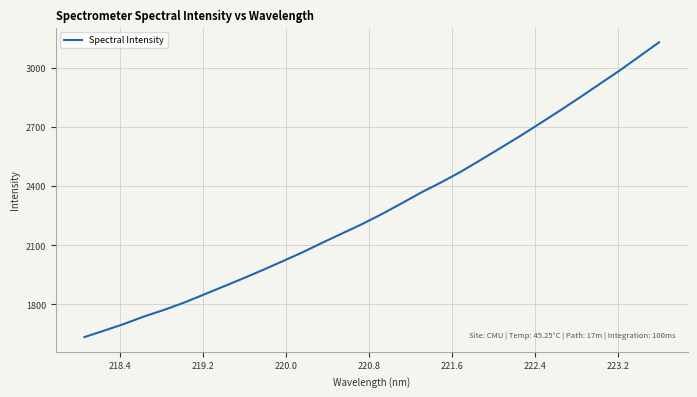

What is the difference between the maximum and minimum values?

1497.3